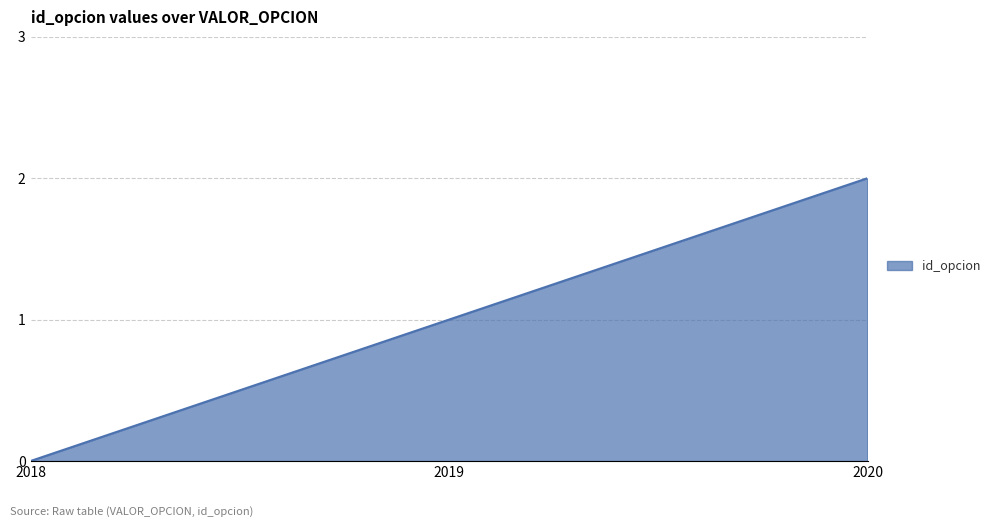

What is the approximate value at 2020?

2